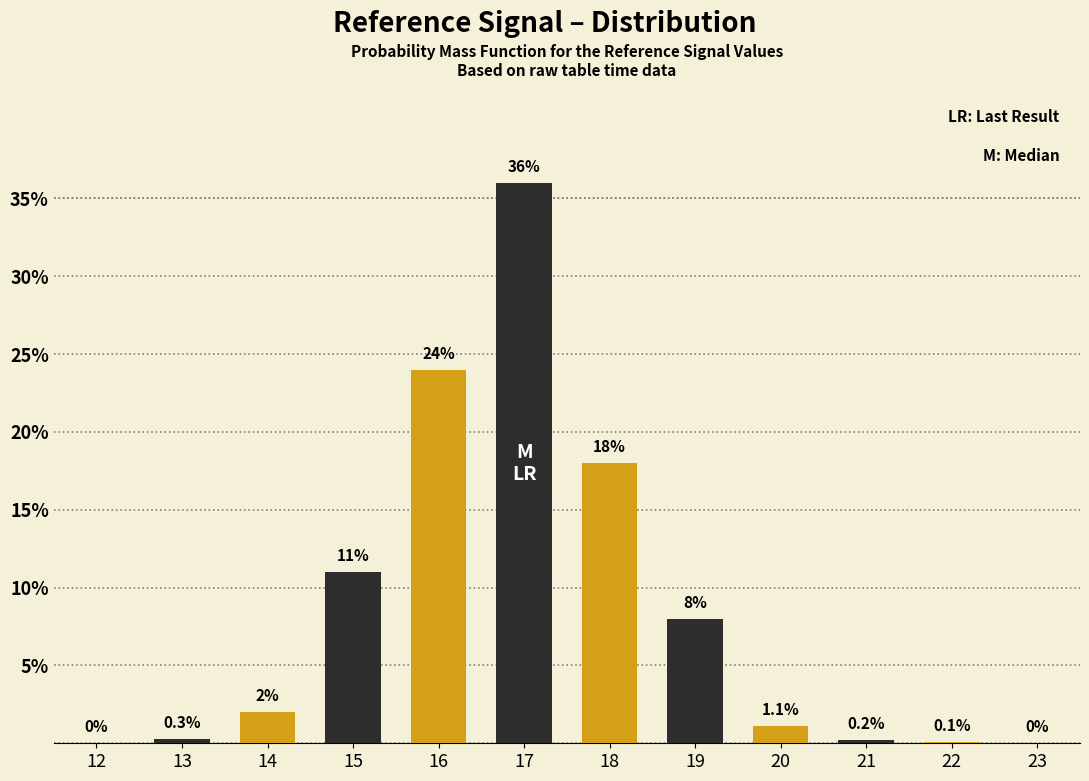

Reading right to left, transcribe all the data shown in this chart.

23=0.0	22=0.1	21=0.2	20=1.1	19=8.0	18=18.0	17=36.0	16=24.0	15=11.0	14=2.0	13=0.3	12=0.0